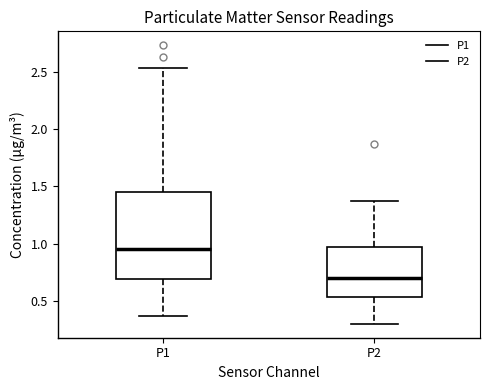

Where does the lower whisker of the box for P2 end on the y-axis? The values are not printed on the chart, so give them approximately, as read against the axis.

0.30